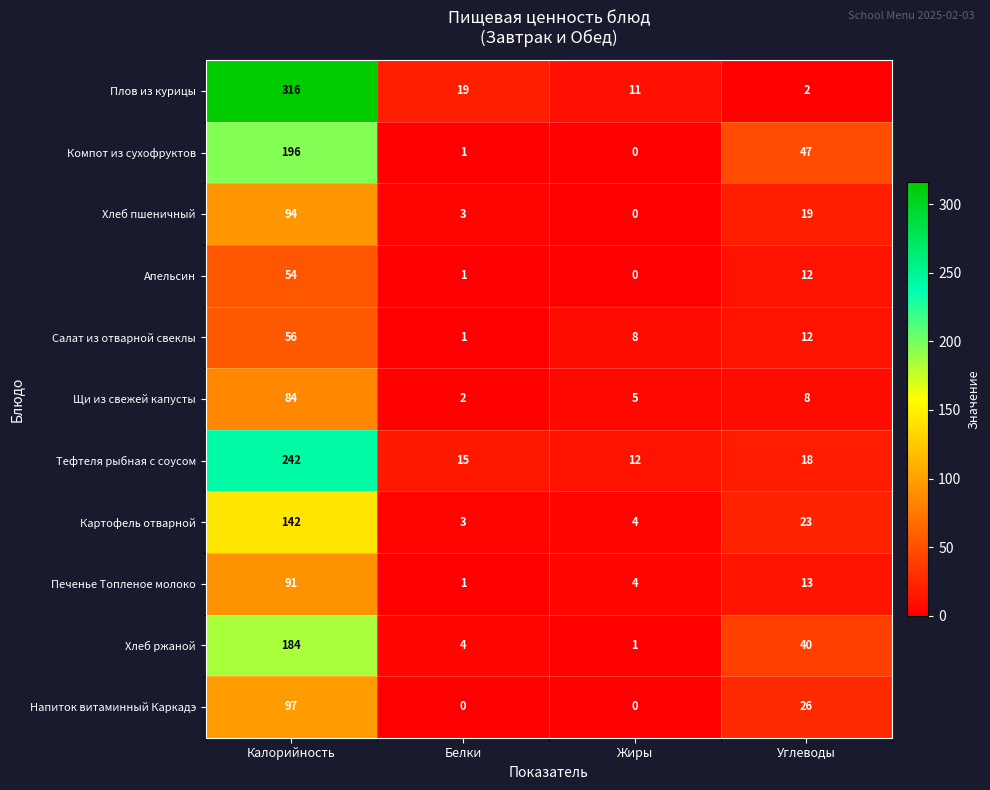

Rank the series by their maximum value, from lowest to highest.

Апельсин, Салат из отварной свеклы, Щи из свежей капусты, Печенье Топленое молоко, Хлеб пшеничный, Напиток витаминный Каркадэ, Картофель отварной, Хлеб ржаной, Компот из сухофруктов, Тефтеля рыбная с соусом, Плов из курицы